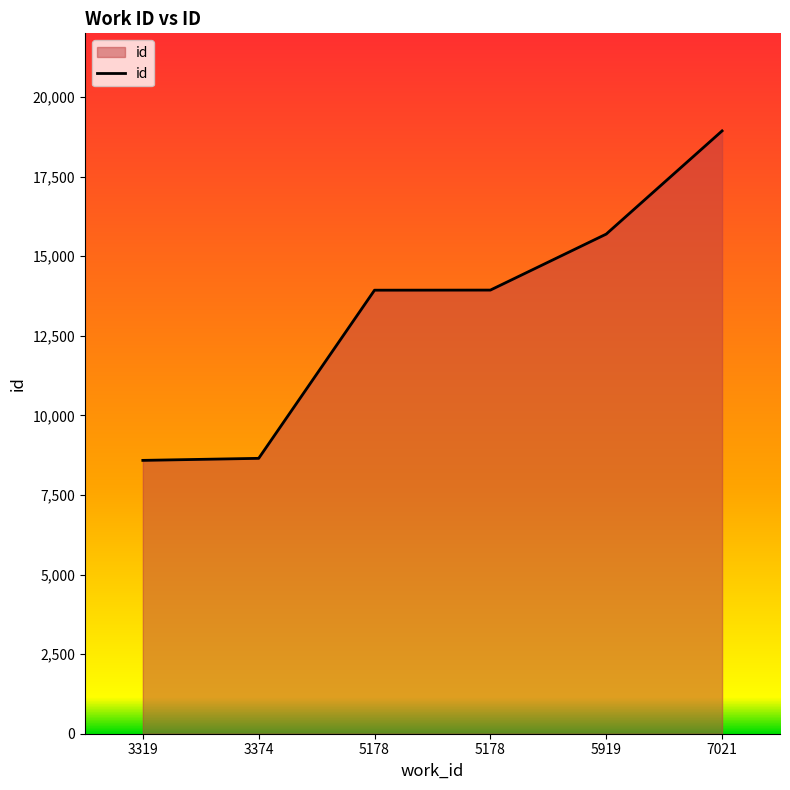

What is the change in value from 3374 to 5178?

+5282